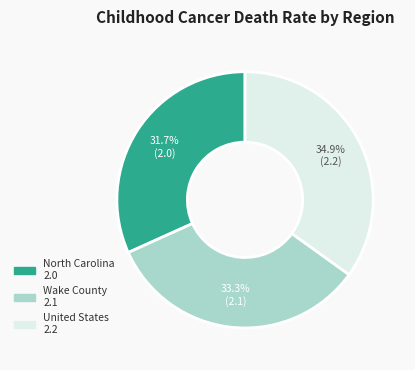

Which has a higher value, Wake County or United States?

United States